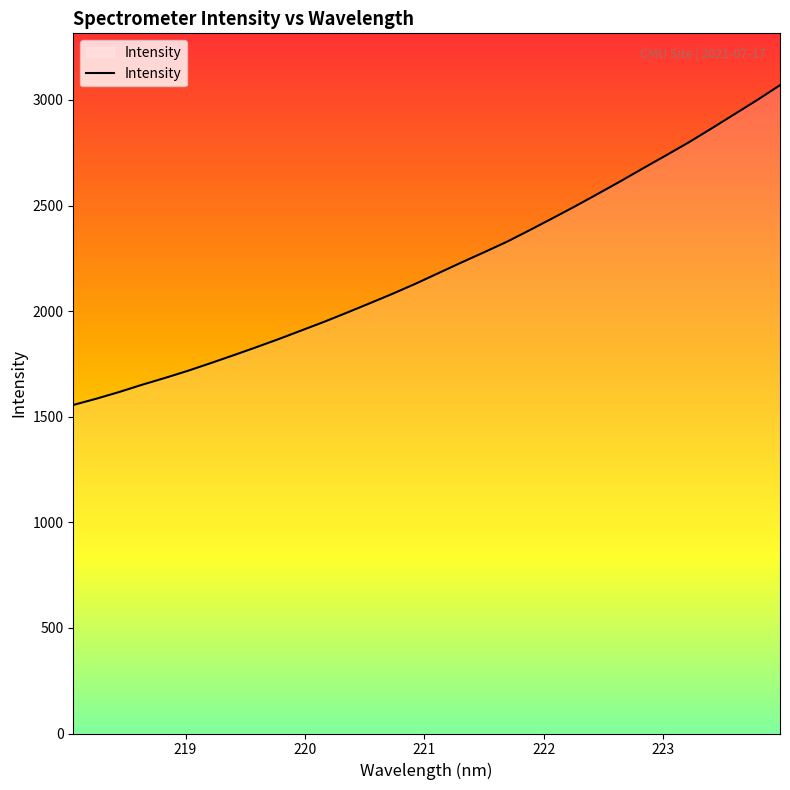

What is the smallest value displayed?

1555.7